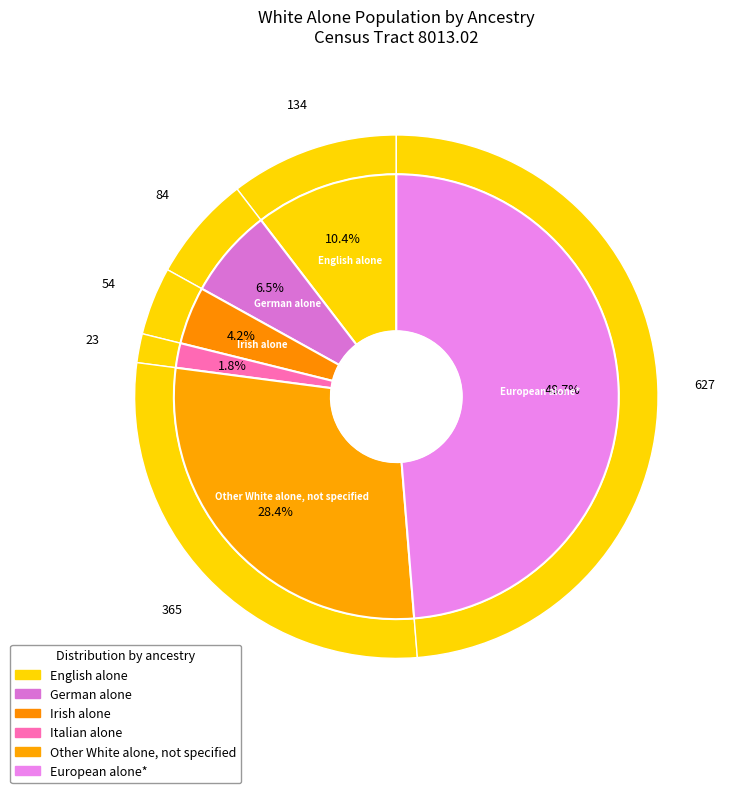

To the nearest percent, what is the combined percentage of Irish alone and European alone*?

53%